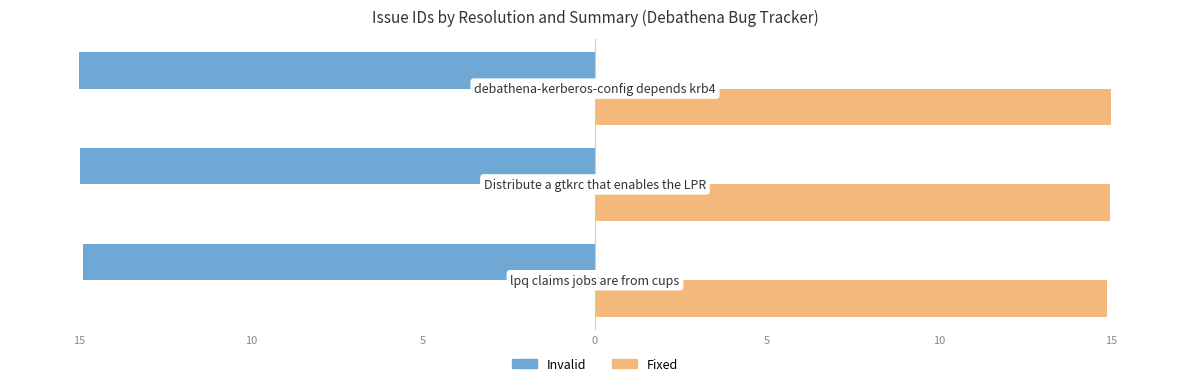

Reading left to right, list all the values displayed in this chart.

Issue IDs (Left): -14.9	-15.0	-15.0
Issue IDs (Right): 14.9	15.0	15.0